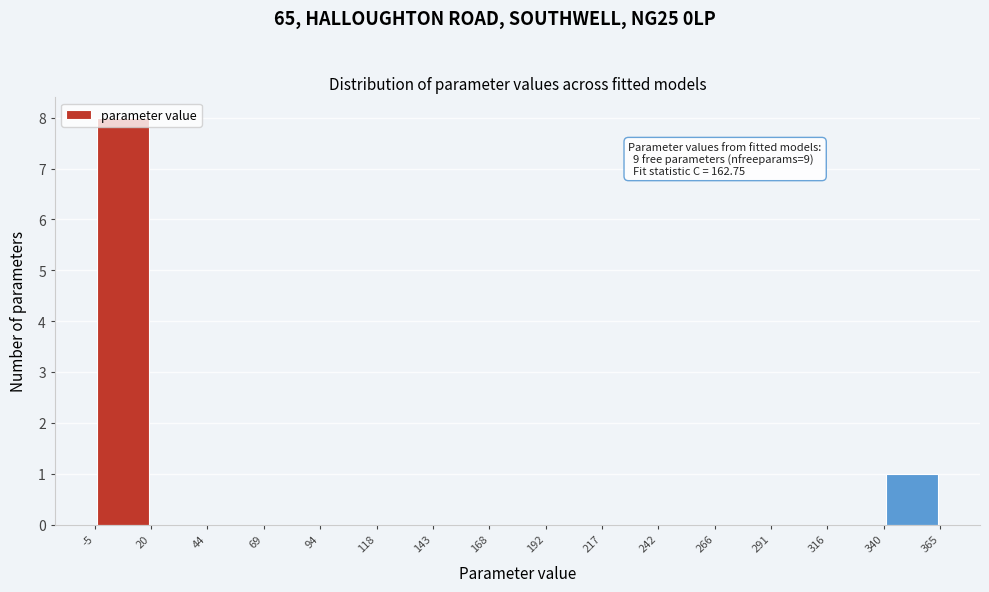

Over which range of the x-axis is the bar tallest?

-5 to 20